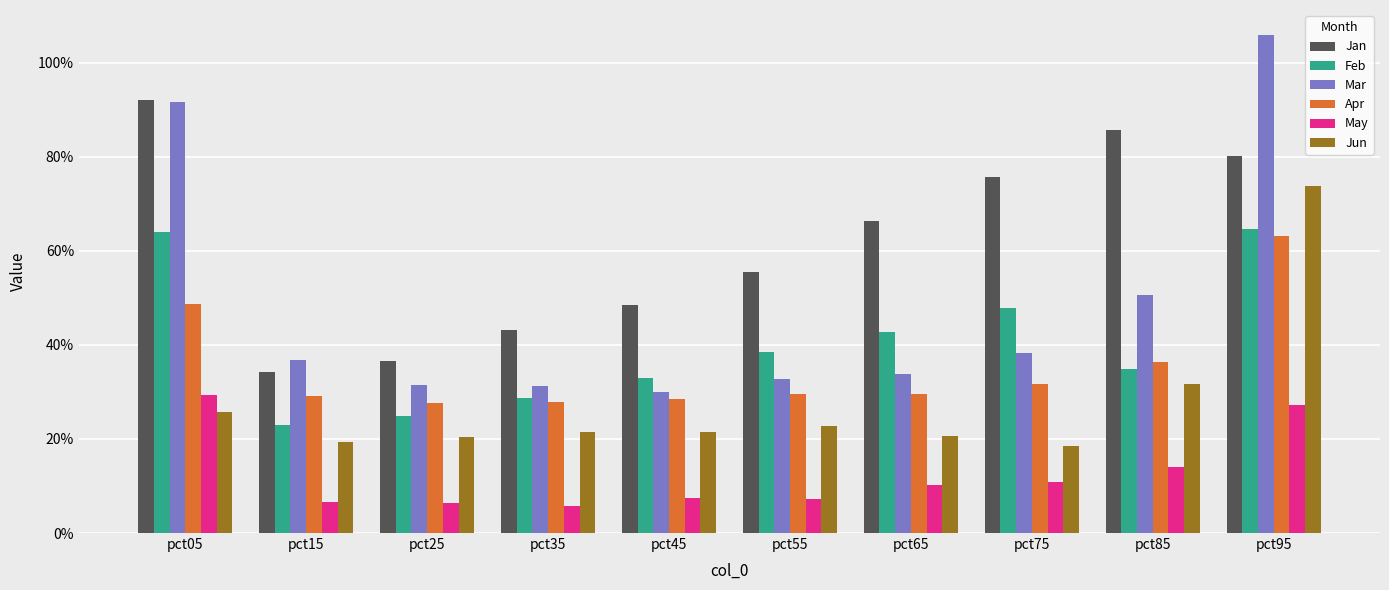

What is the average value of the Mar series?

0.5